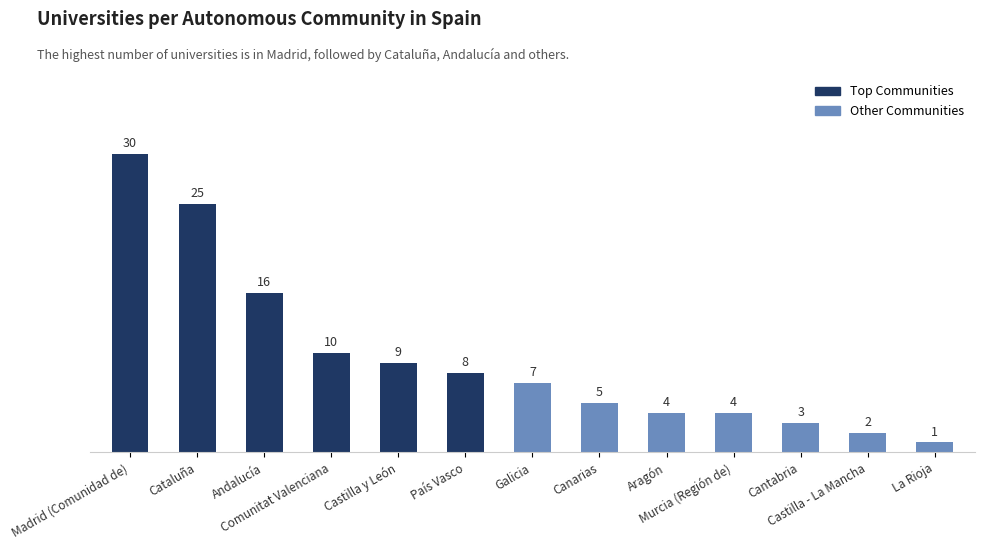

Reading right to left, transcribe all the data shown in this chart.

1	2	3	4	4	5	7	8	9	10	16	25	30